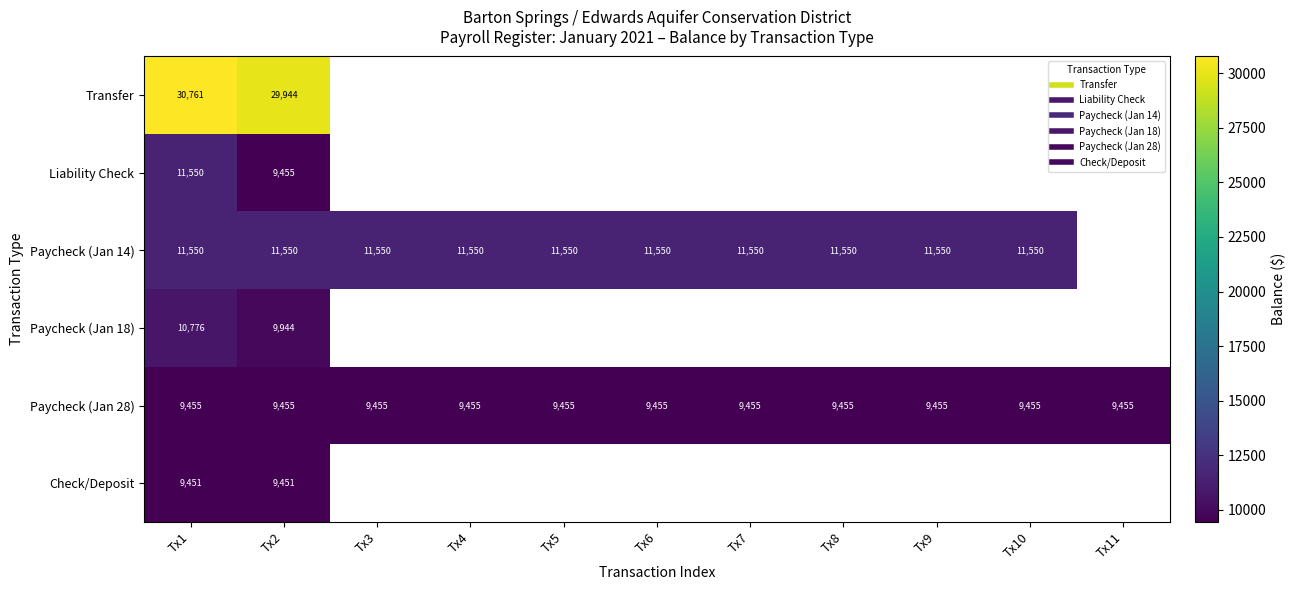

At which category does the chart reach its minimum across all series?

Tx1